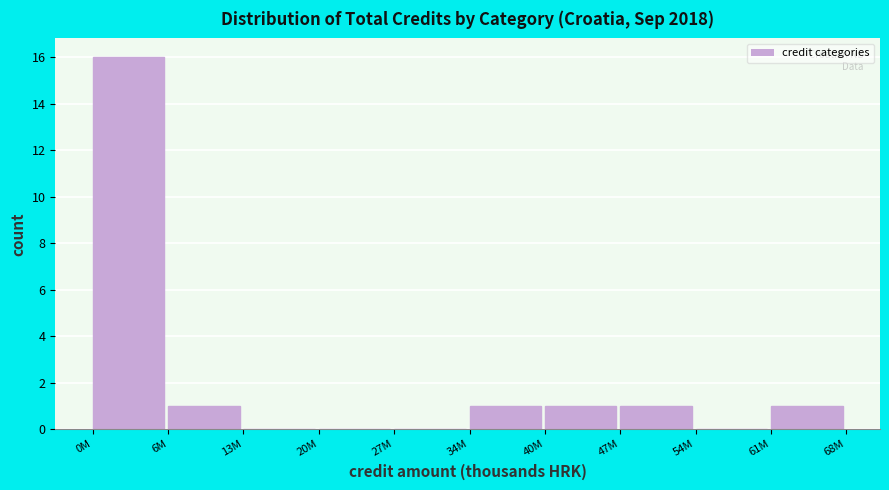

Reading left to right, transcribe all the data shown in this chart.

0M=16	6M=1	13M=0	20M=0	27M=0	34M=1	40M=1	47M=1	54M=0	61M=1